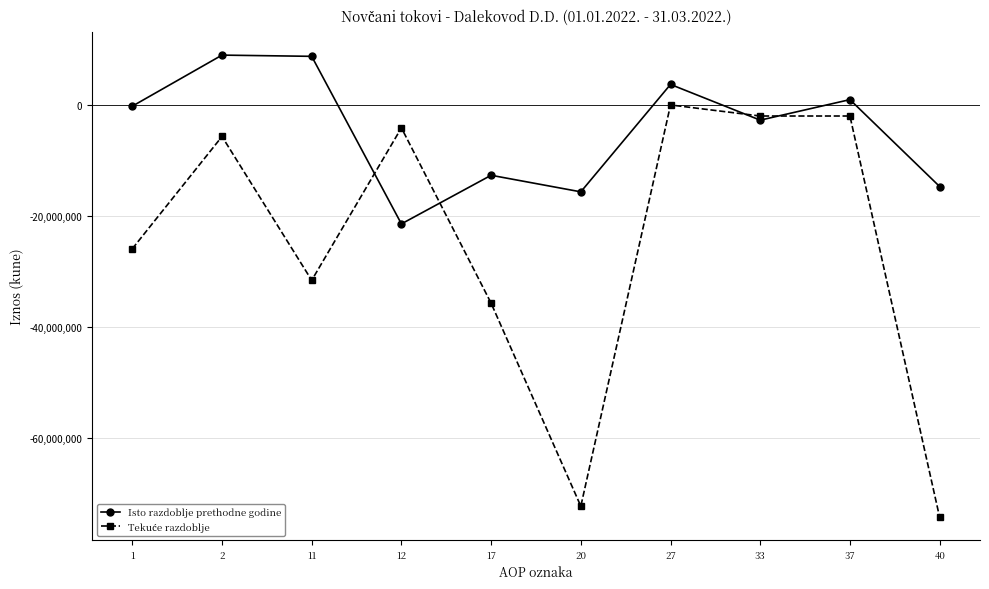

The value of Isto razdoblje prethodne godine at 33 is -2739353. True or false?

True